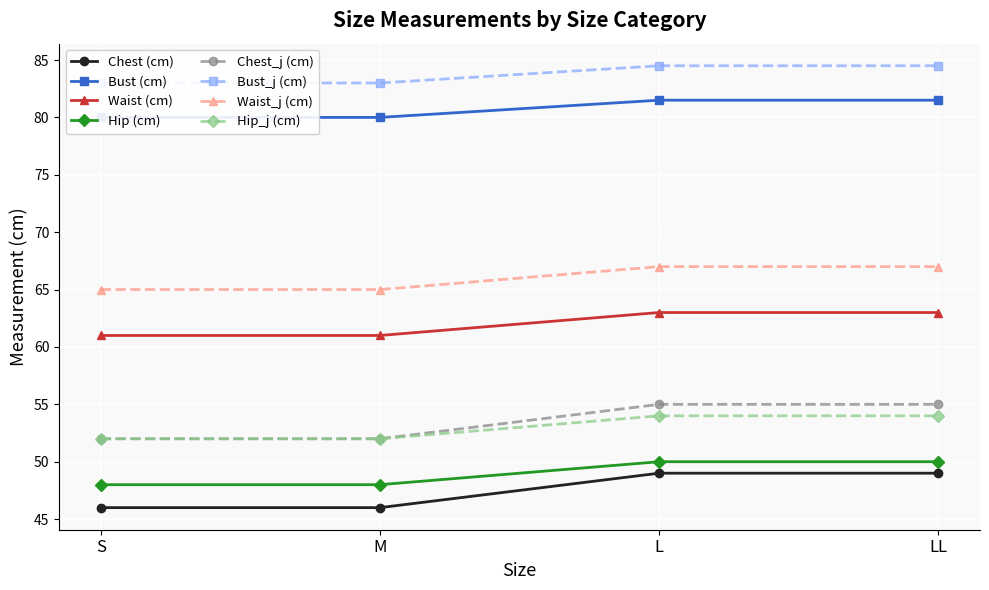

Count the number of categories in the chart.

4